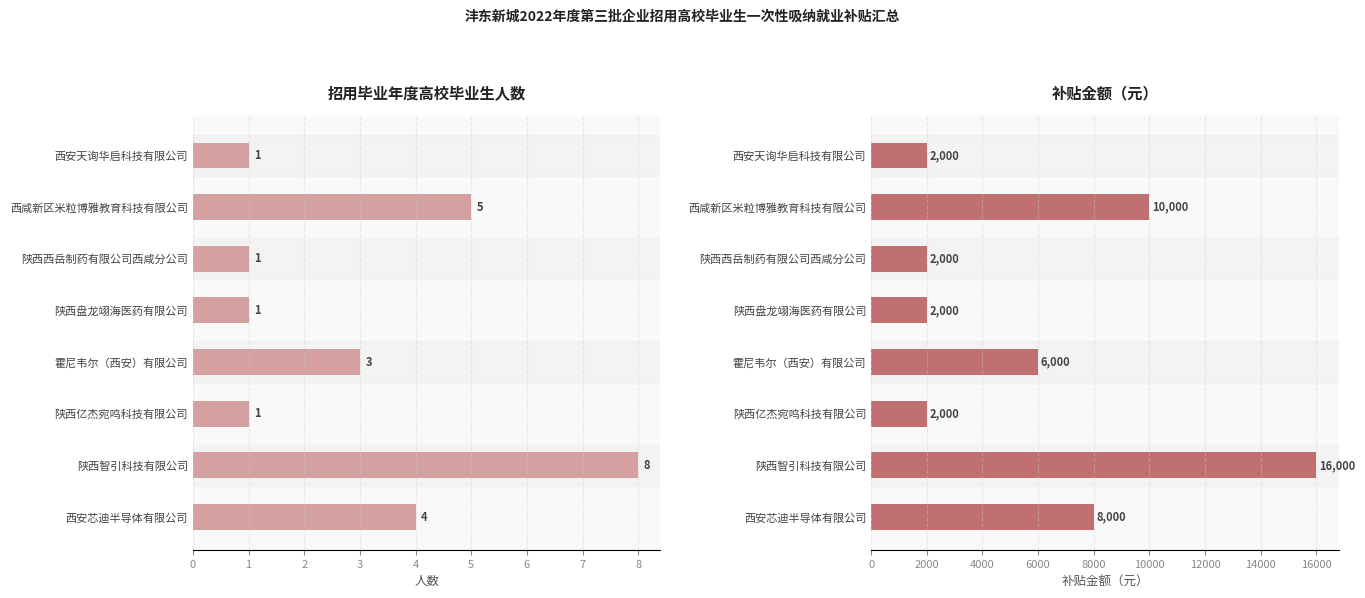

True or false: 补贴金额（元） has a value of 3296 at 西安天询华启科技有限公司.

False